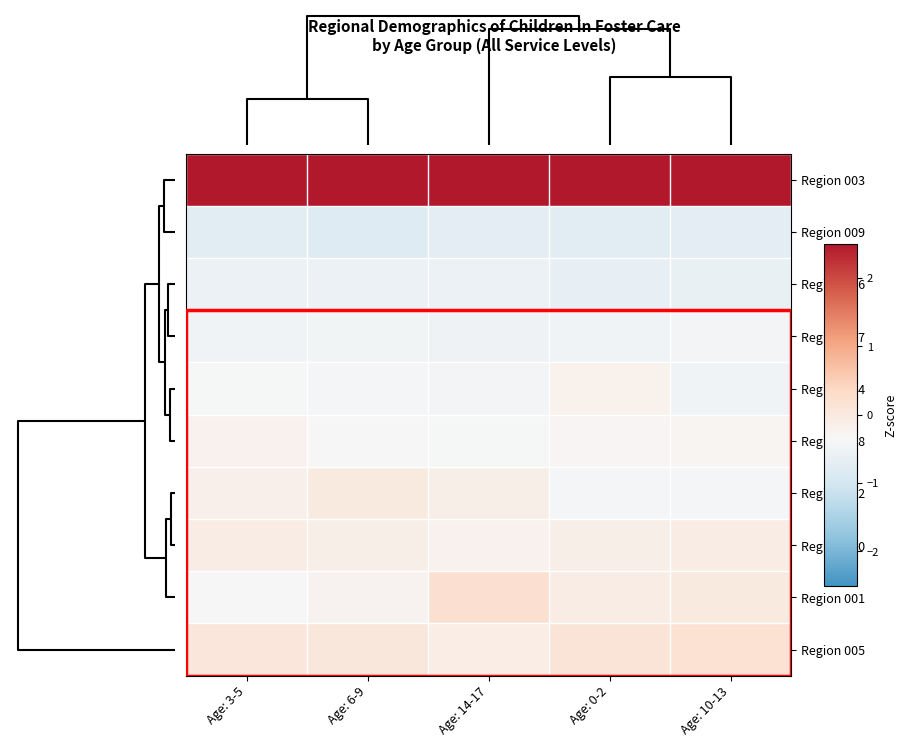

Rank the series by their maximum value, from highest to lowest.

Region 003, Region 001, Region 005, Region 002, Region 010, Region 004, Region 008, Region 007, Region 006, Region 009